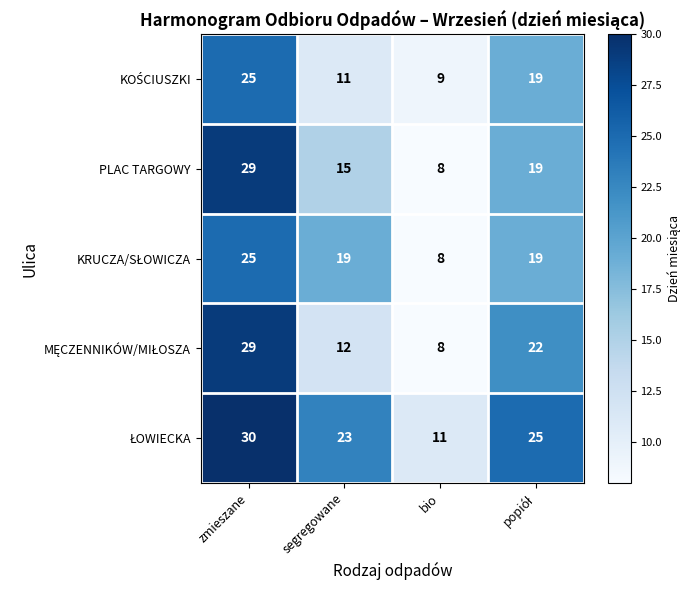

At which category is the sum across all series the highest?

zmieszane